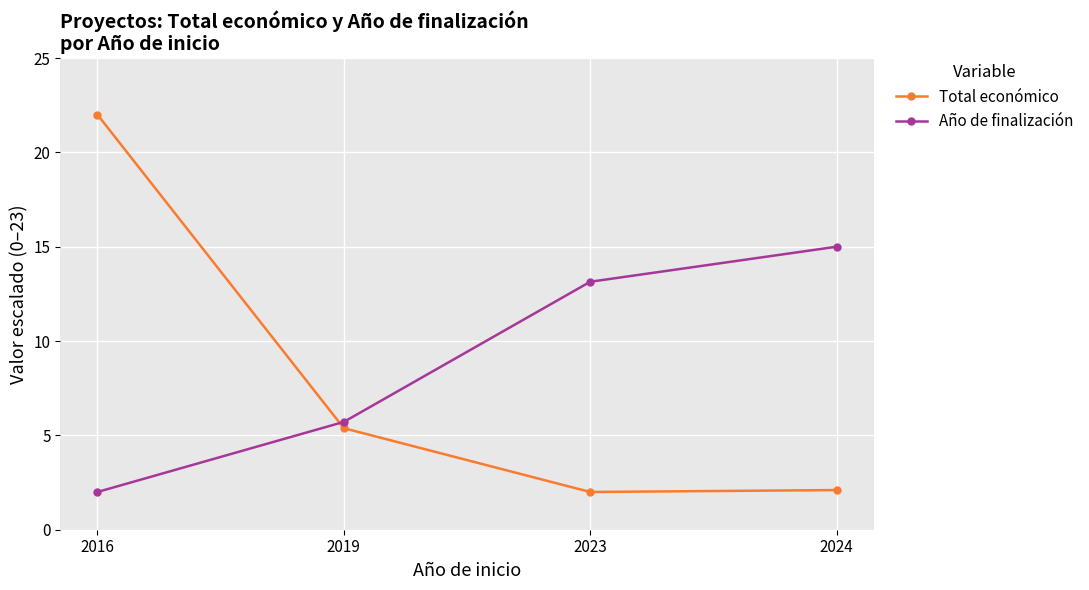

Where do Total económico and Año de finalización first cross each other?

2016 and 2019